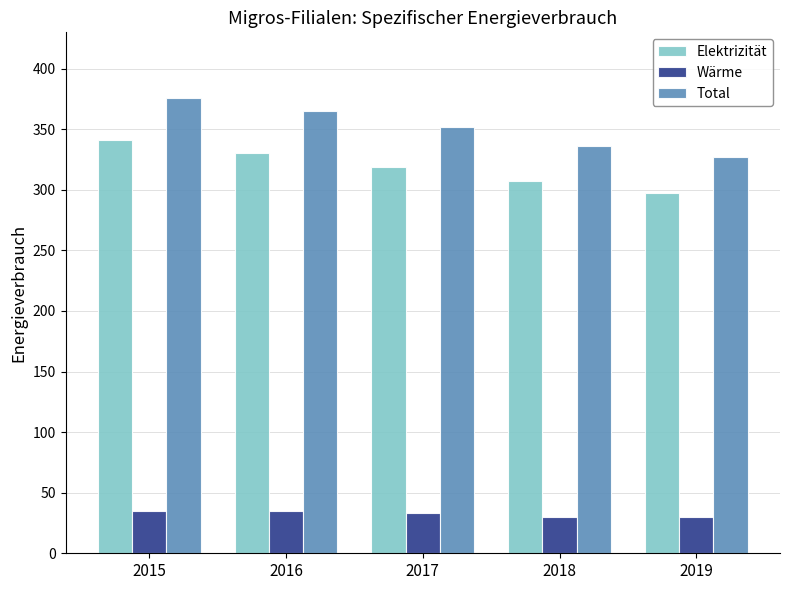

Count the number of data series in this chart.

3